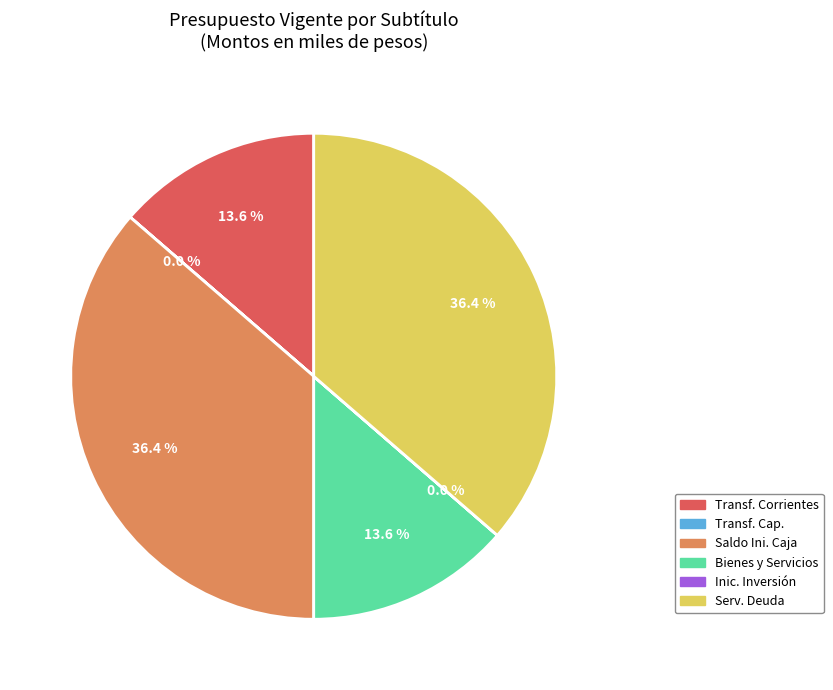

Is there a majority slice in this chart?

No